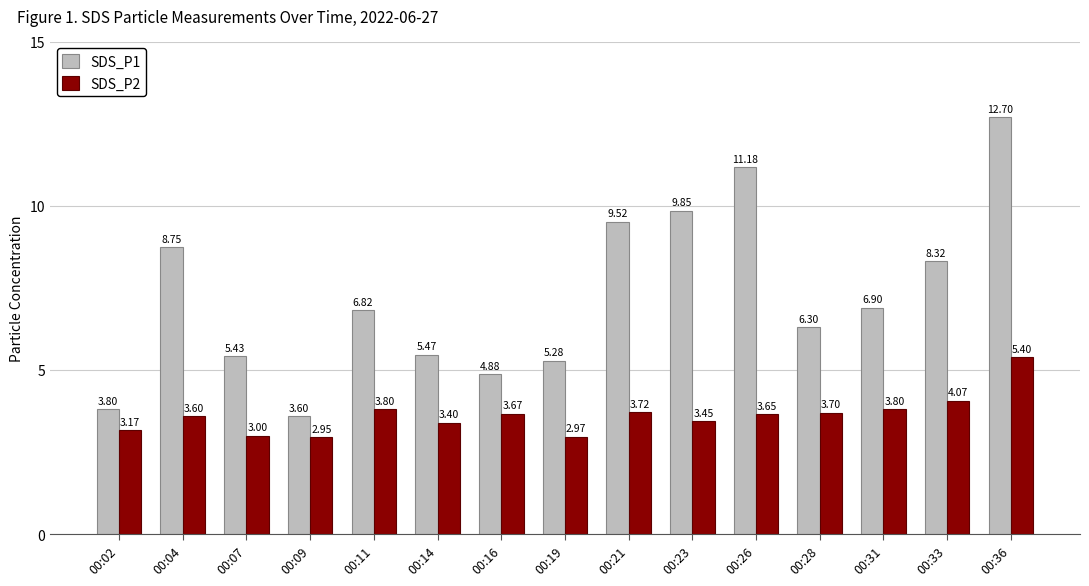

True or false: SDS_P2 has a value of 5.1 at 00:28.

False